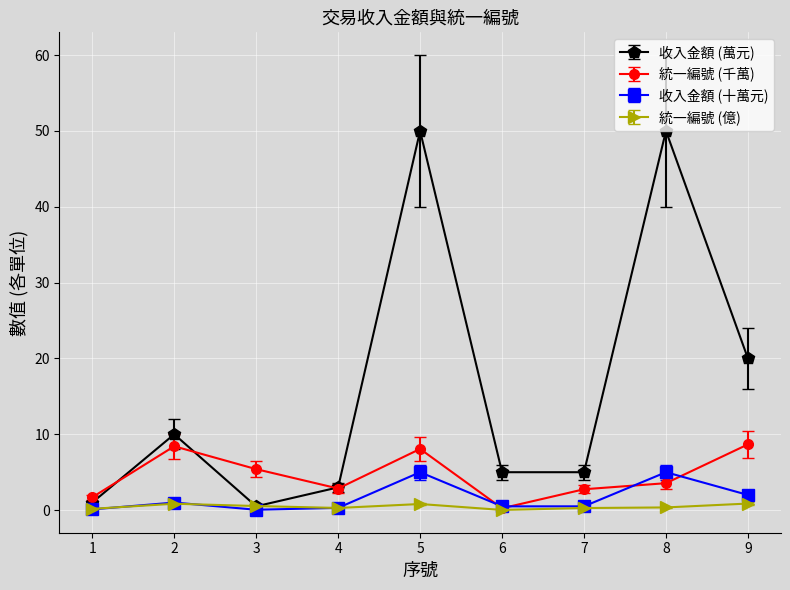

List the series in order of their peak value, lowest first.

統一編號 (億), 收入金額 (十萬元), 統一編號 (千萬), 收入金額 (萬元)